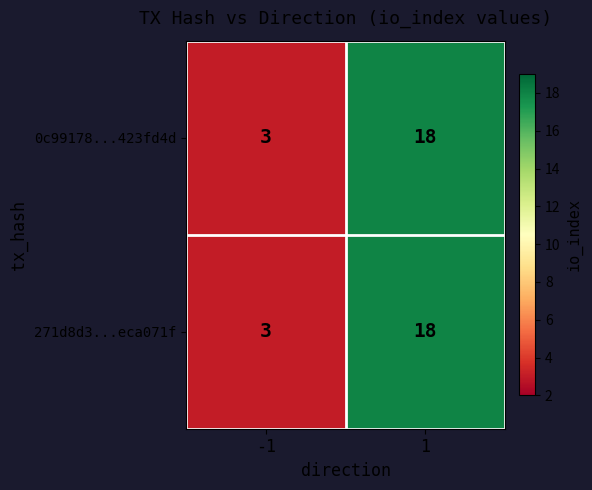

What is the approximate value of 271d8d3...eca071f at -1?

3